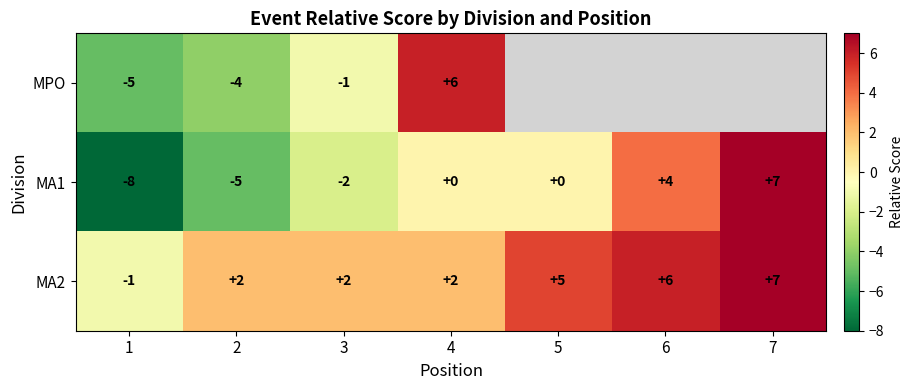

How many negative values does the MA1 series have?

3